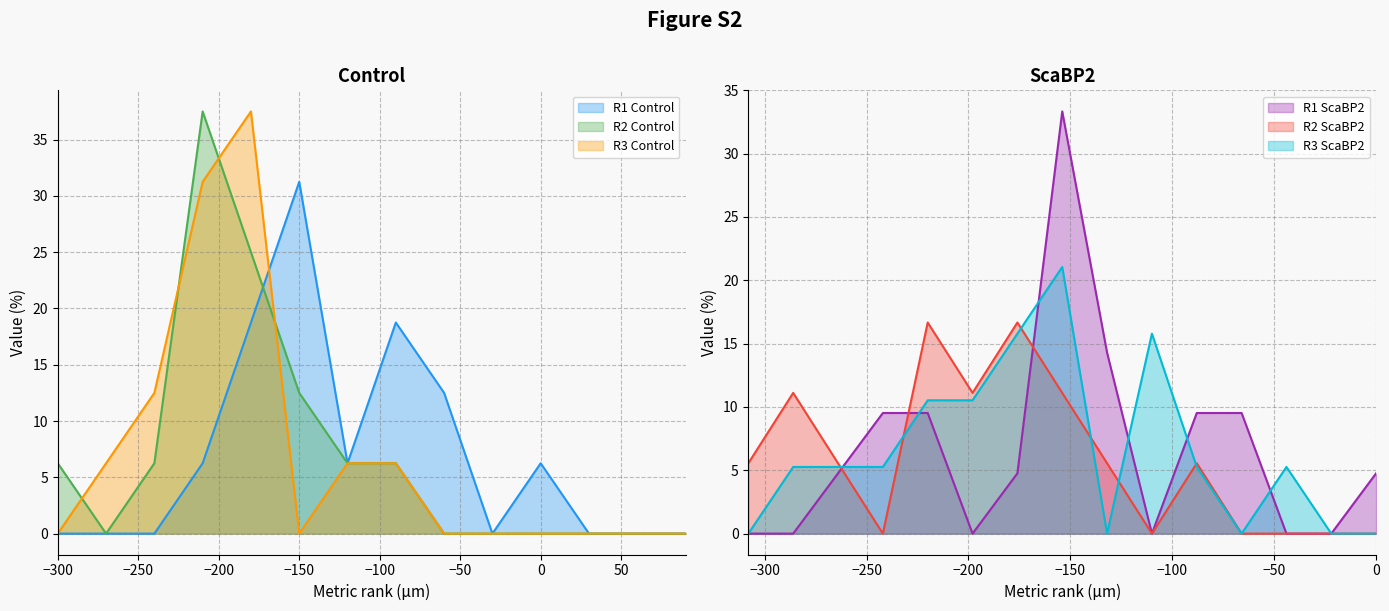

What is the difference between the second highest and second lowest values in the R2 Control series?

25.0